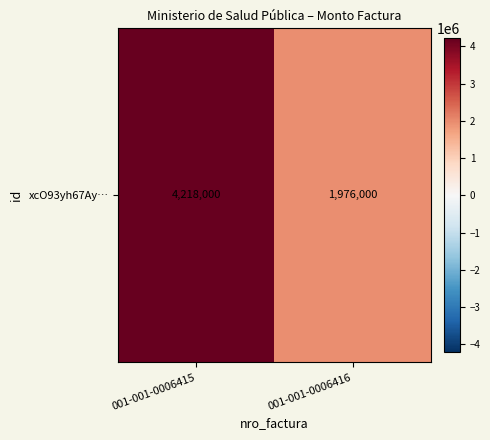

Reading left to right, transcribe all the data shown in this chart.

001-001-0006415=4218000	001-001-0006416=1976000